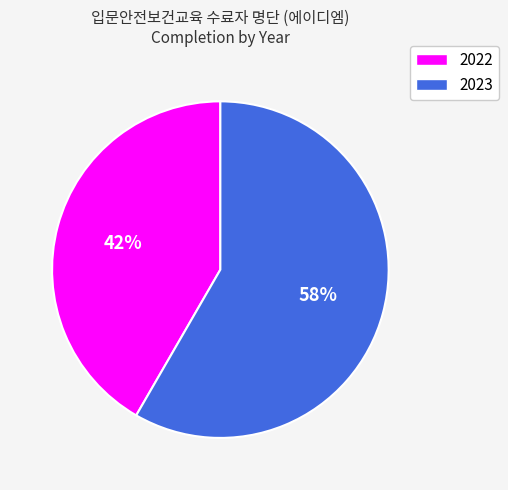

Which category has the biggest portion of the pie?

2023